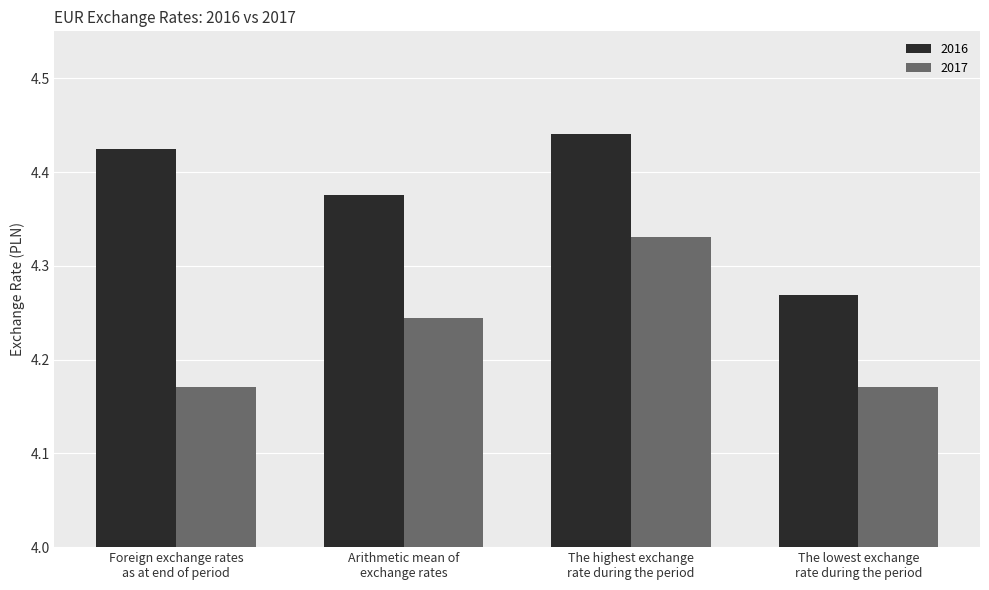

How many groups of bars are there?

4